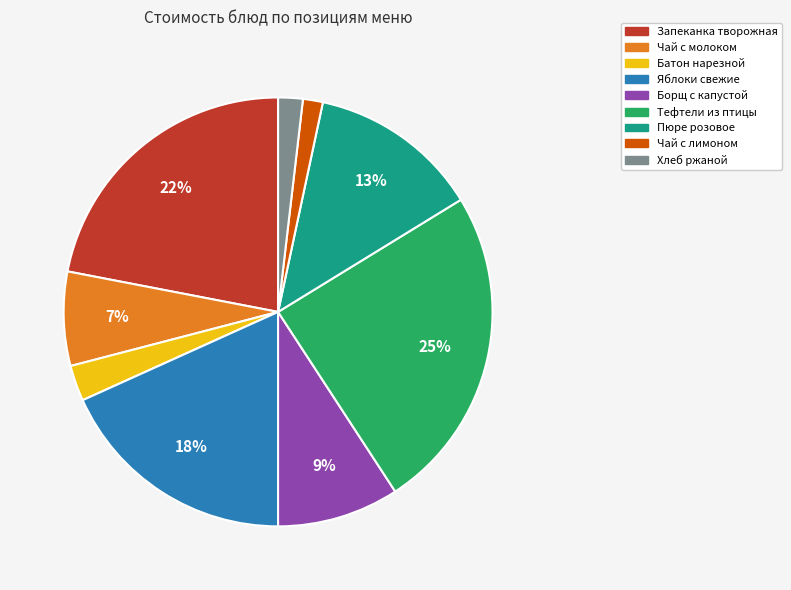

Is there a majority slice in this chart?

No